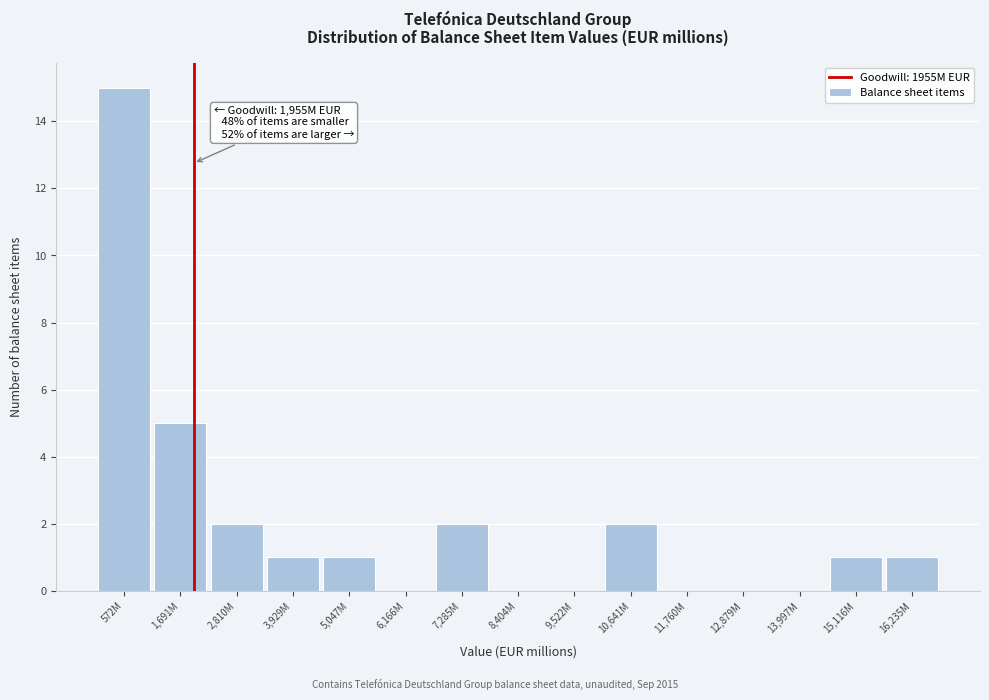

Reading left to right, transcribe all the data shown in this chart.

572M=15	1,691M=5	2,810M=2	3,929M=1	5,047M=1	6,166M=0	7,285M=2	8,404M=0	9,522M=0	10,641M=2	11,760M=0	12,879M=0	13,997M=0	15,116M=1	16,235M=1